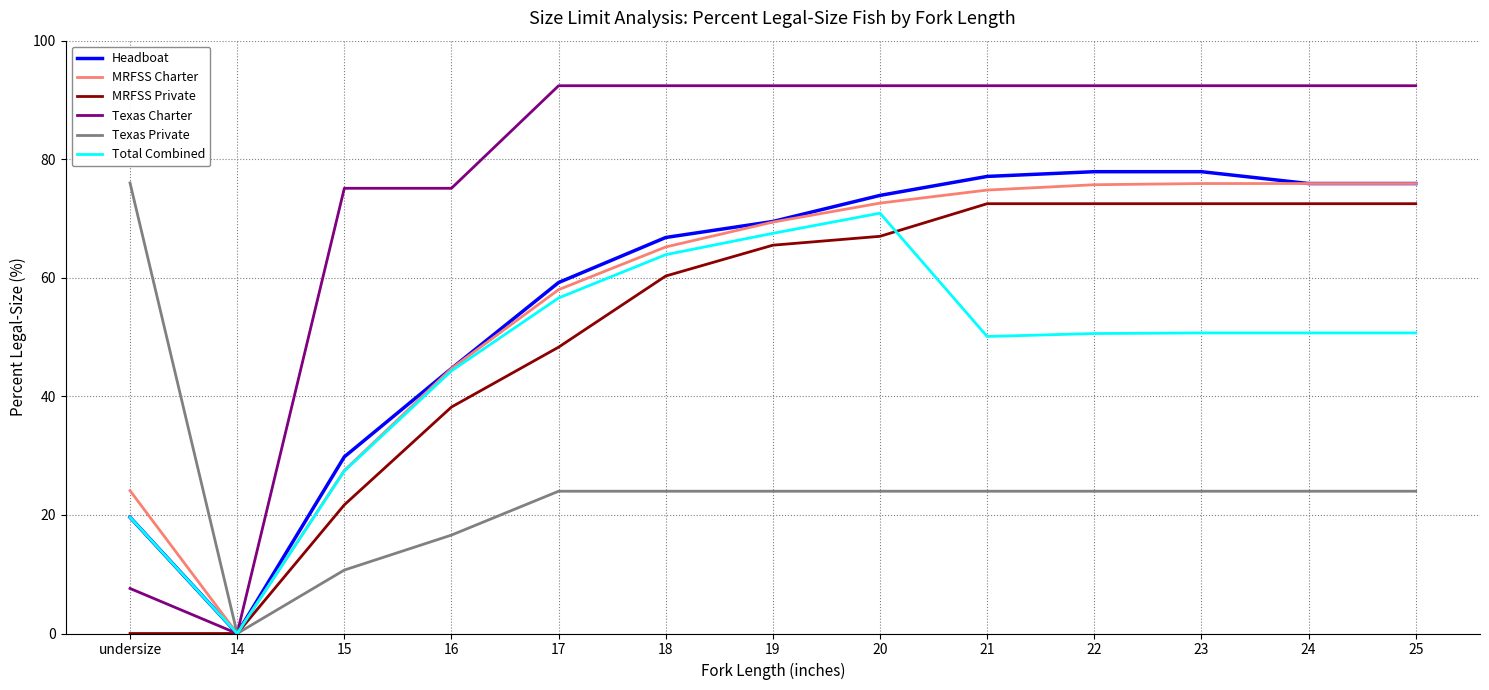

Which category has the lowest value in the MRFSS Charter series?

14